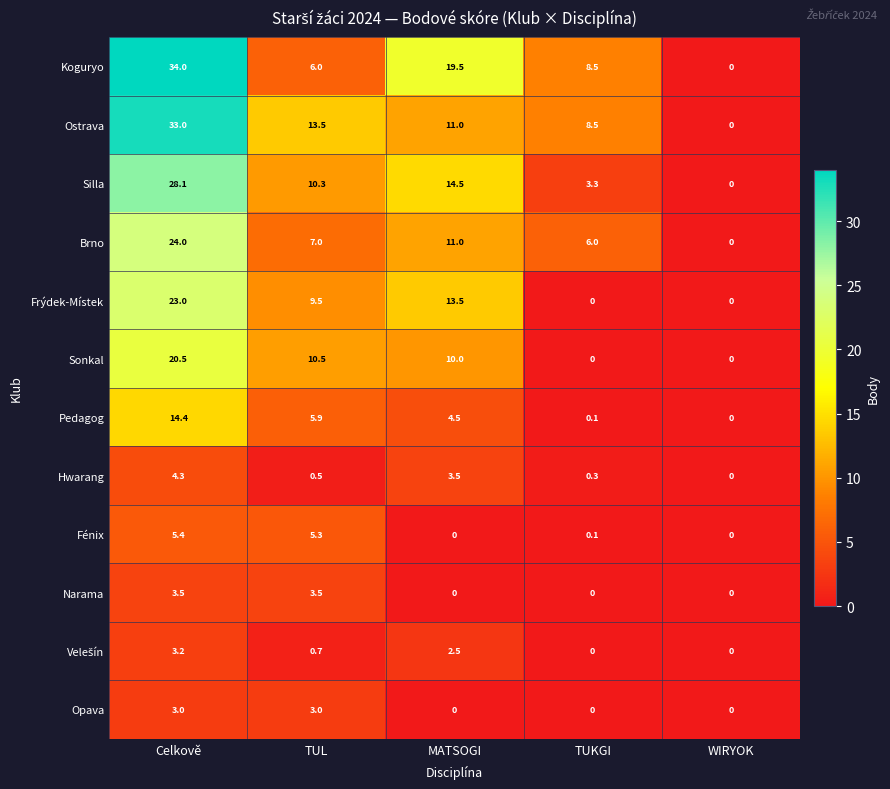

What is the difference between the highest and lowest values at Celkově?

31.0